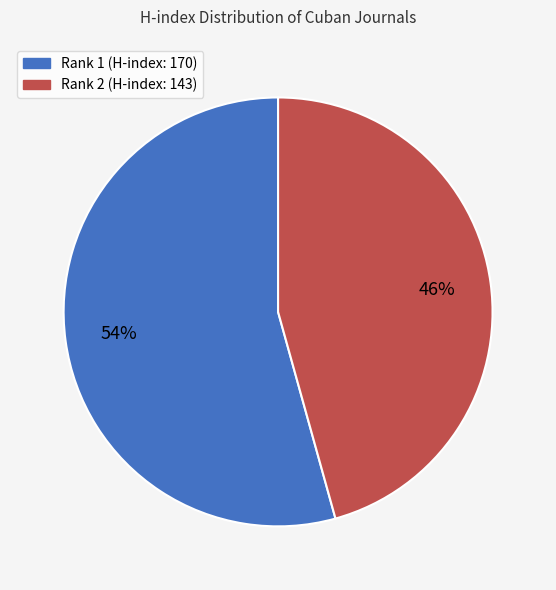

Which category has the biggest portion of the pie?

Rank 1 (H-index: 170)